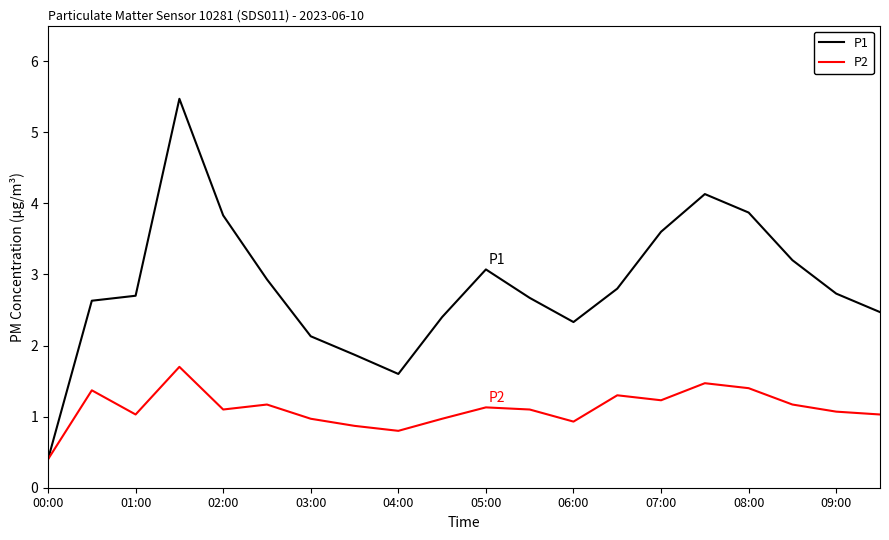

Which series has the largest total across all categories?

P1